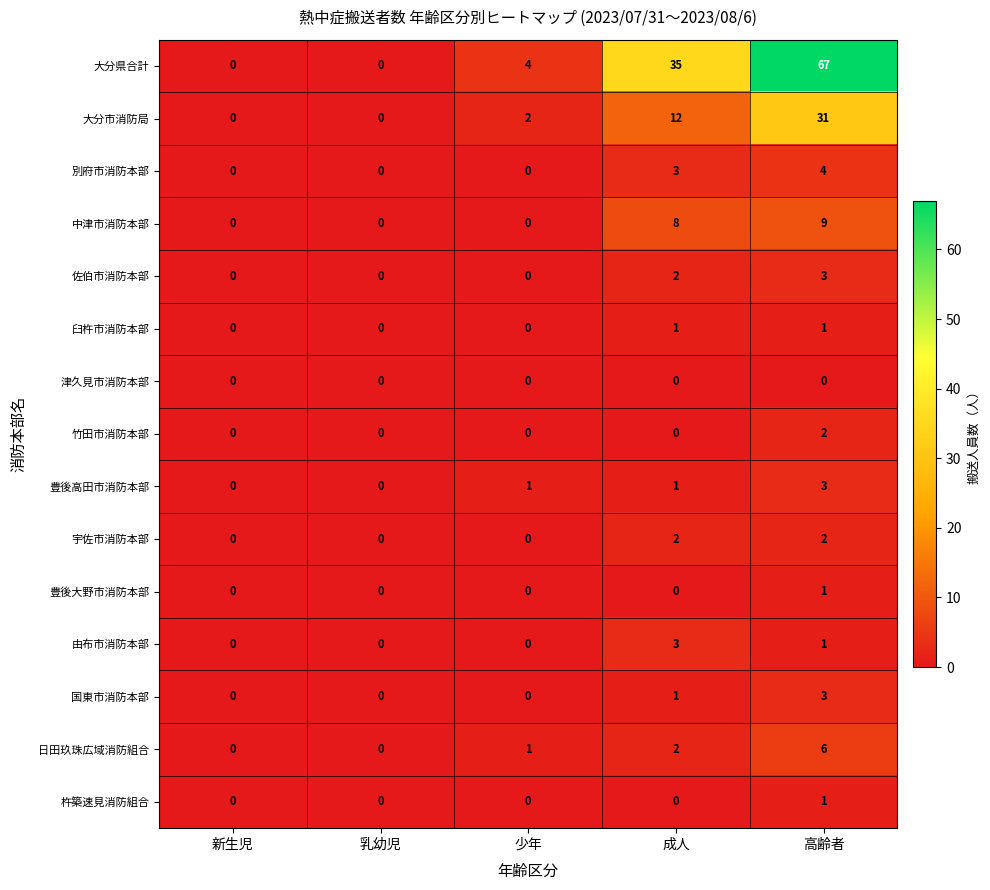

The 竹田市消防本部 series shows 1 at 成人. True or false?

False